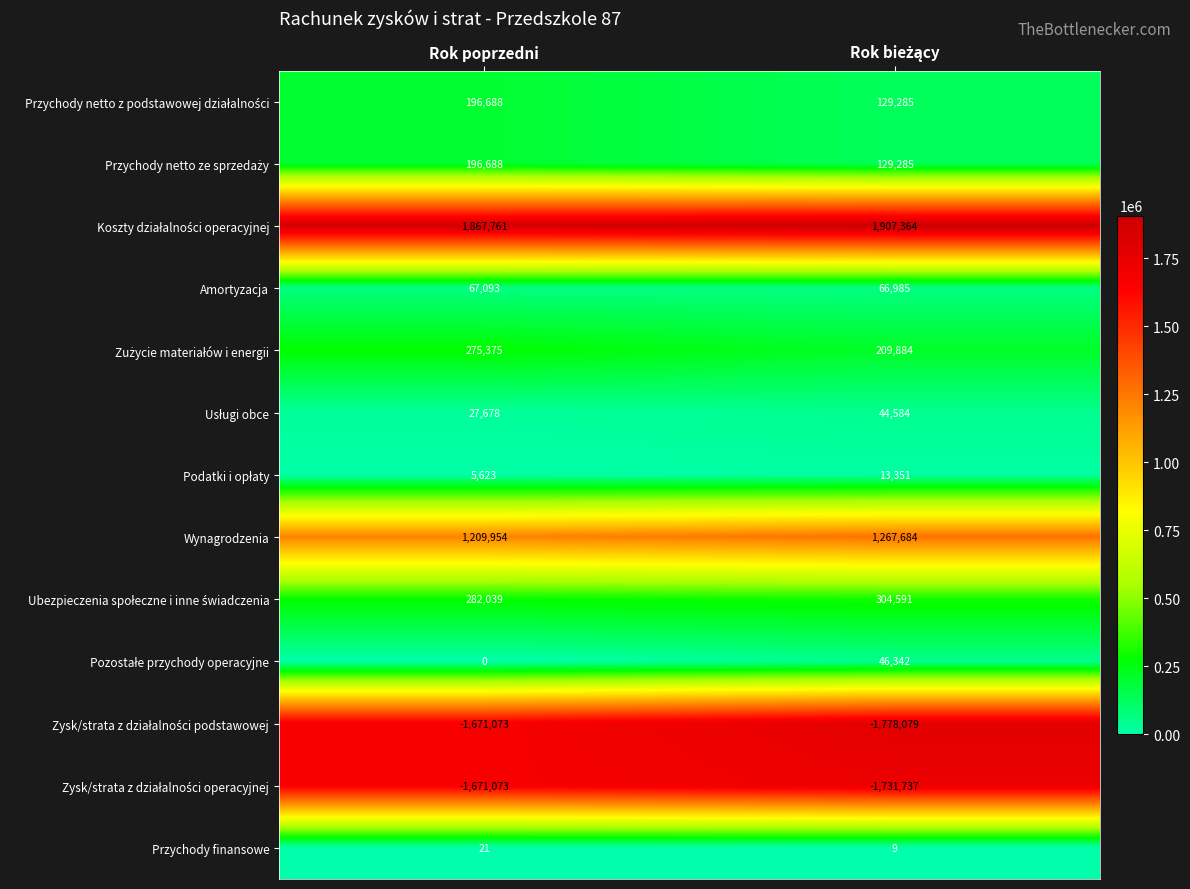

At which category is the sum across all series the highest?

Rok poprzedni